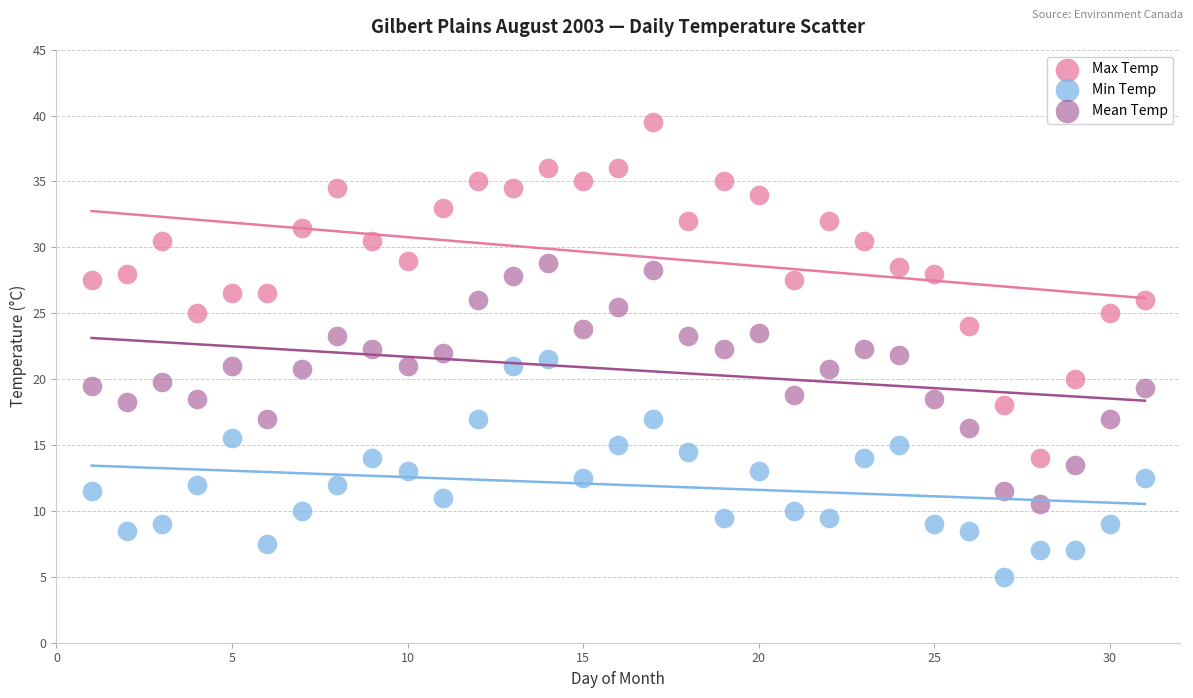

Across all data points, what is the range of Y values (max minus min)?

34.5